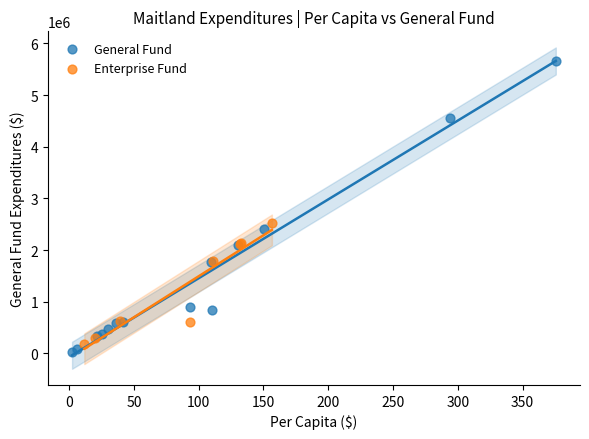

What are all the series names shown in the legend?

General Fund, Enterprise Fund